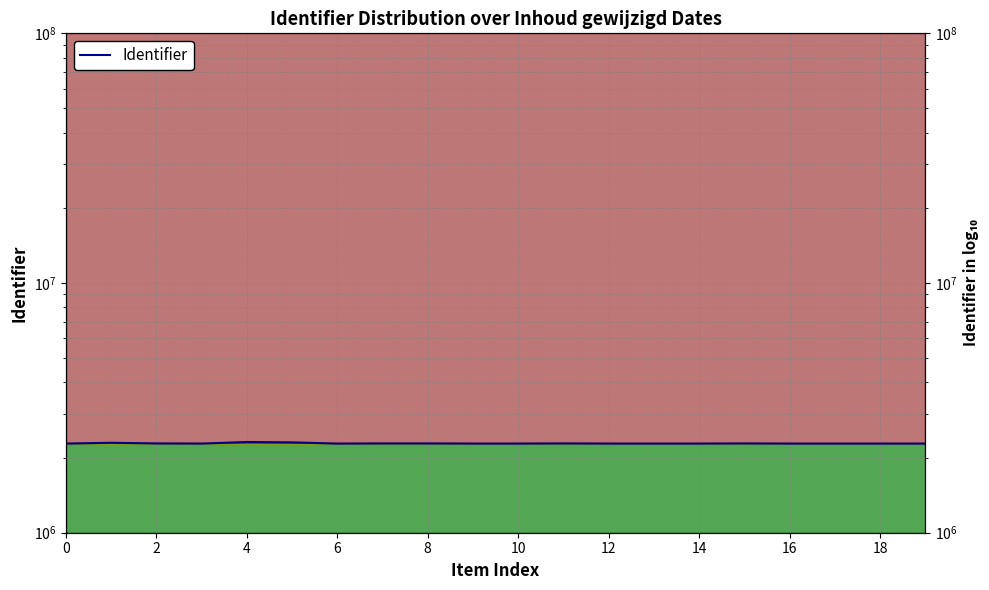

How many points are lower than both their immediate neighbors (excluding endpoints)?

5